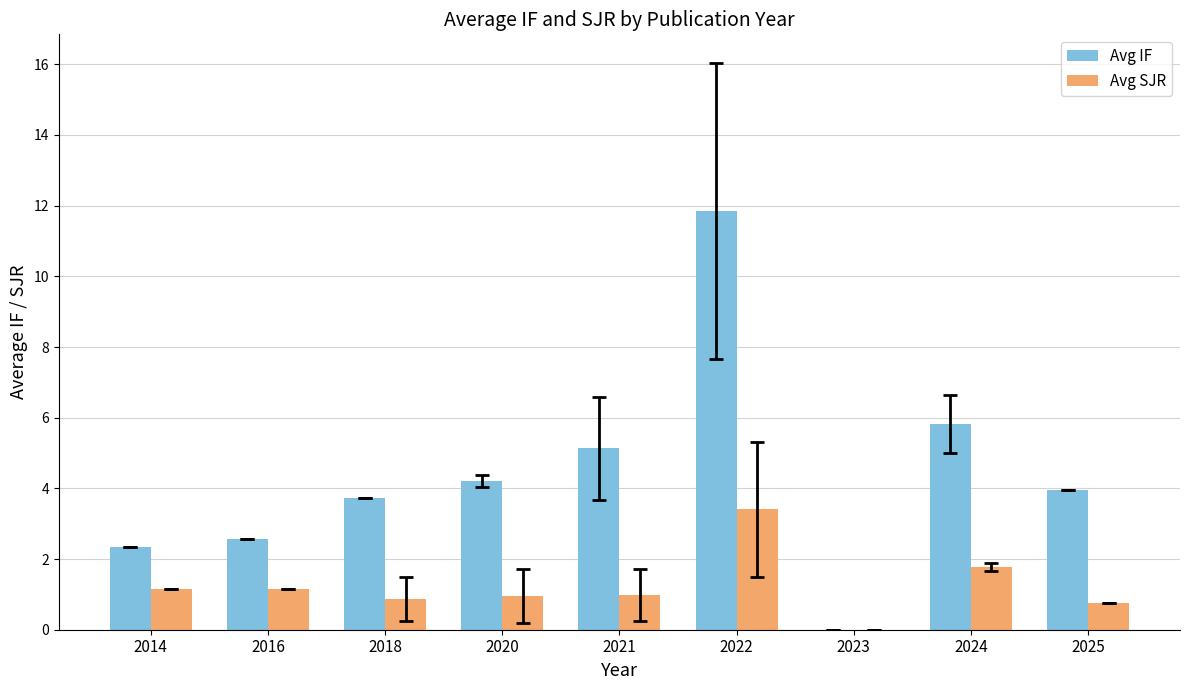

Which series changed the most between 2014 and 2024?

Avg IF